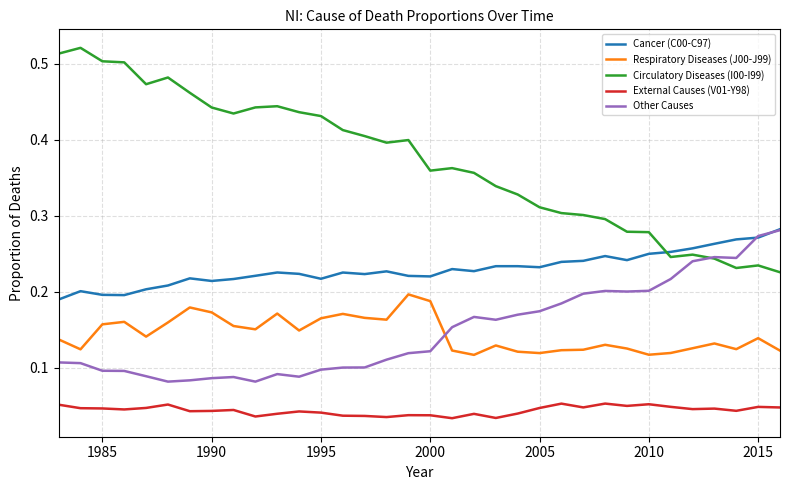

Which series has the largest range (max minus min)?

Circulatory Diseases (I00-I99)